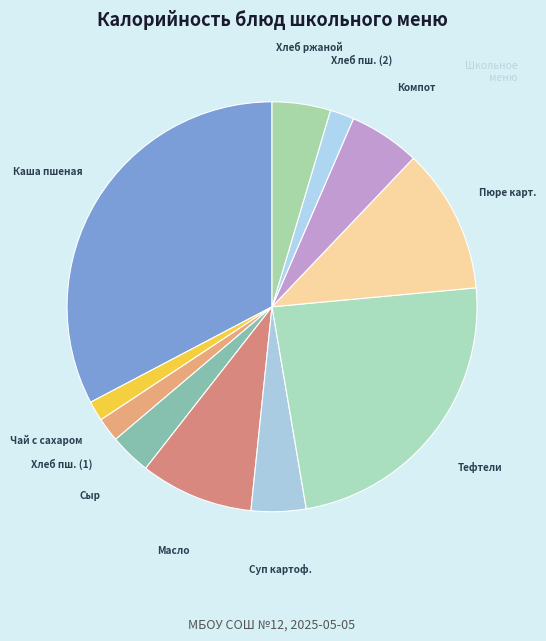

How many segments does this pie chart have?

11